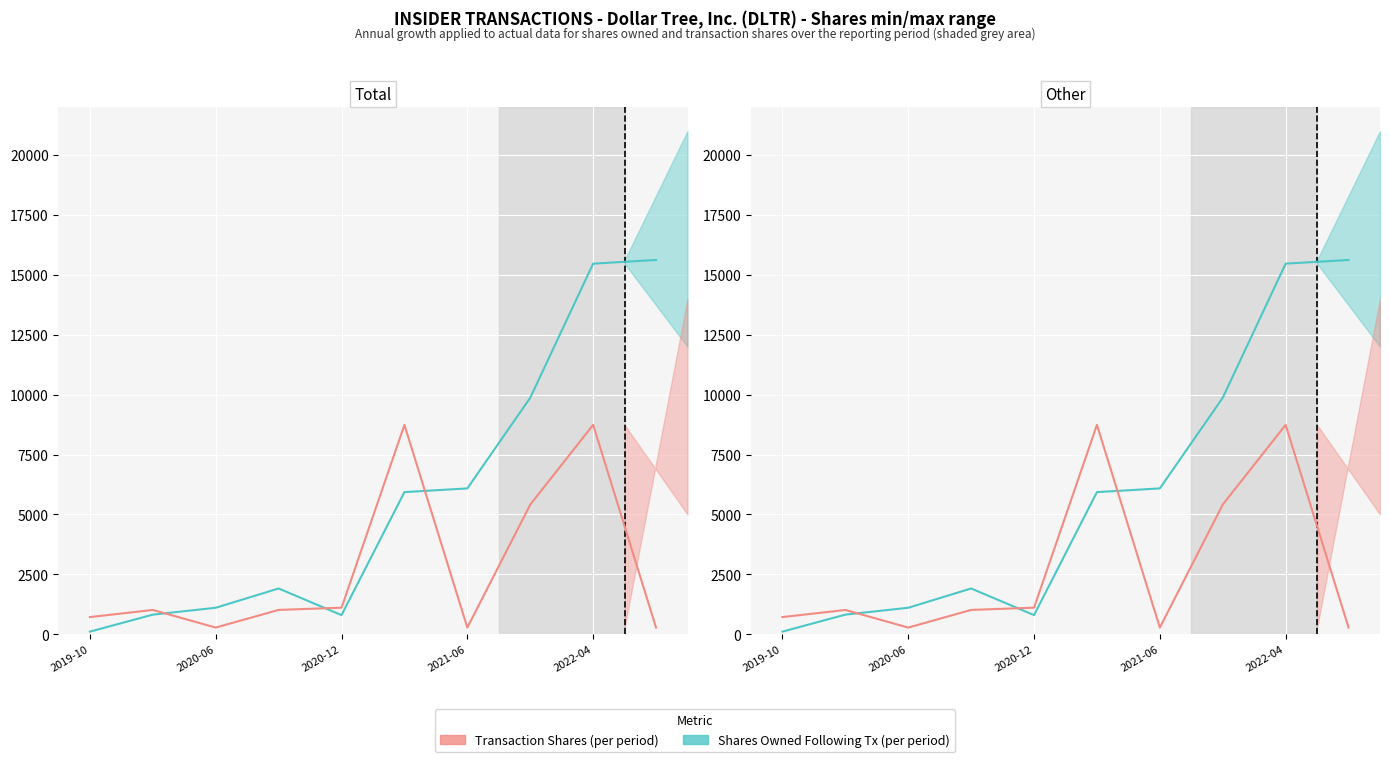

What is the difference between the highest and lowest values at 5?

2806